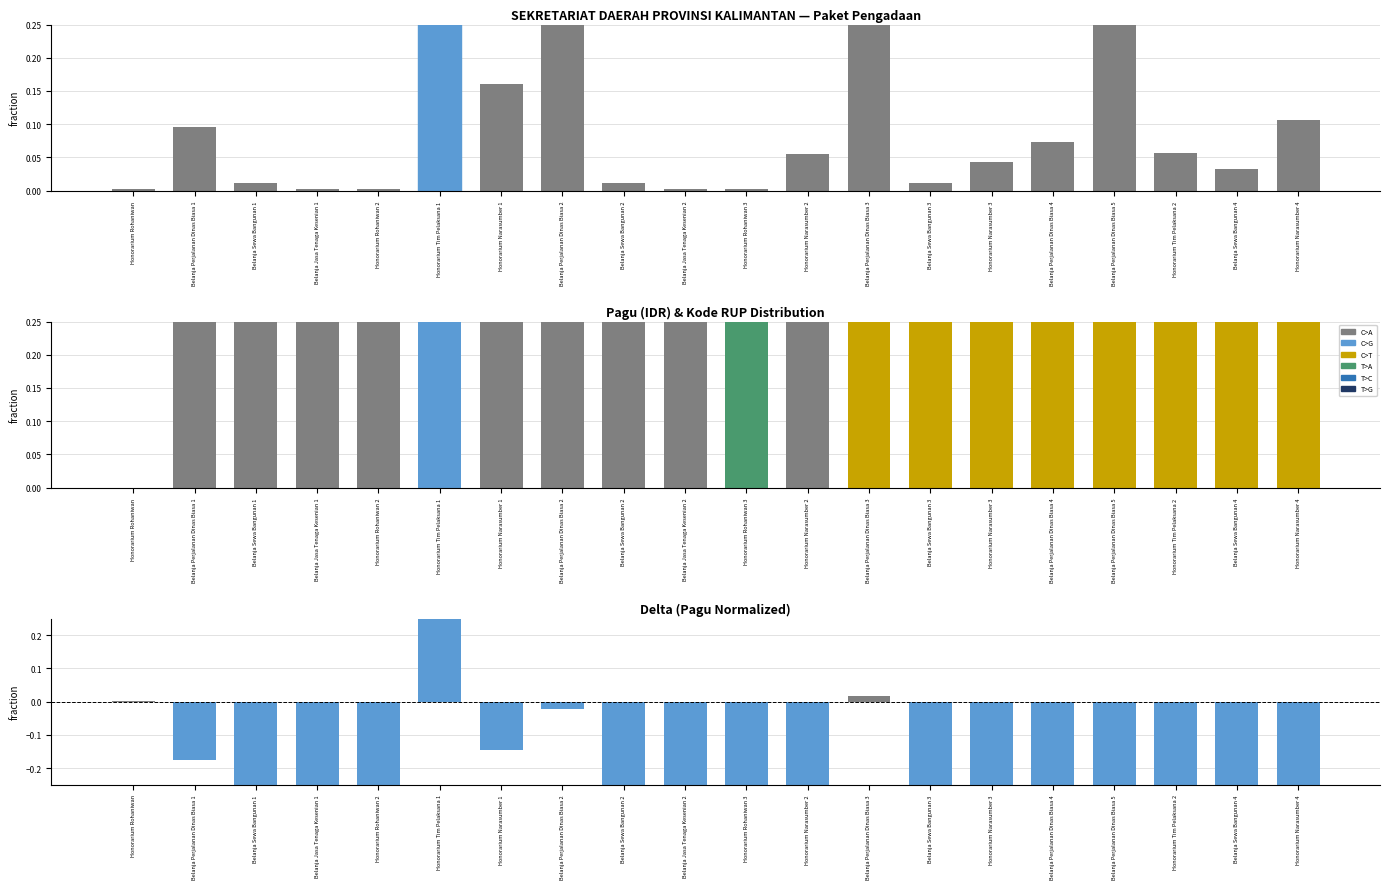

What is the label of the 10th bar from the left?

Belanja Jasa Tenaga Kesenian 2